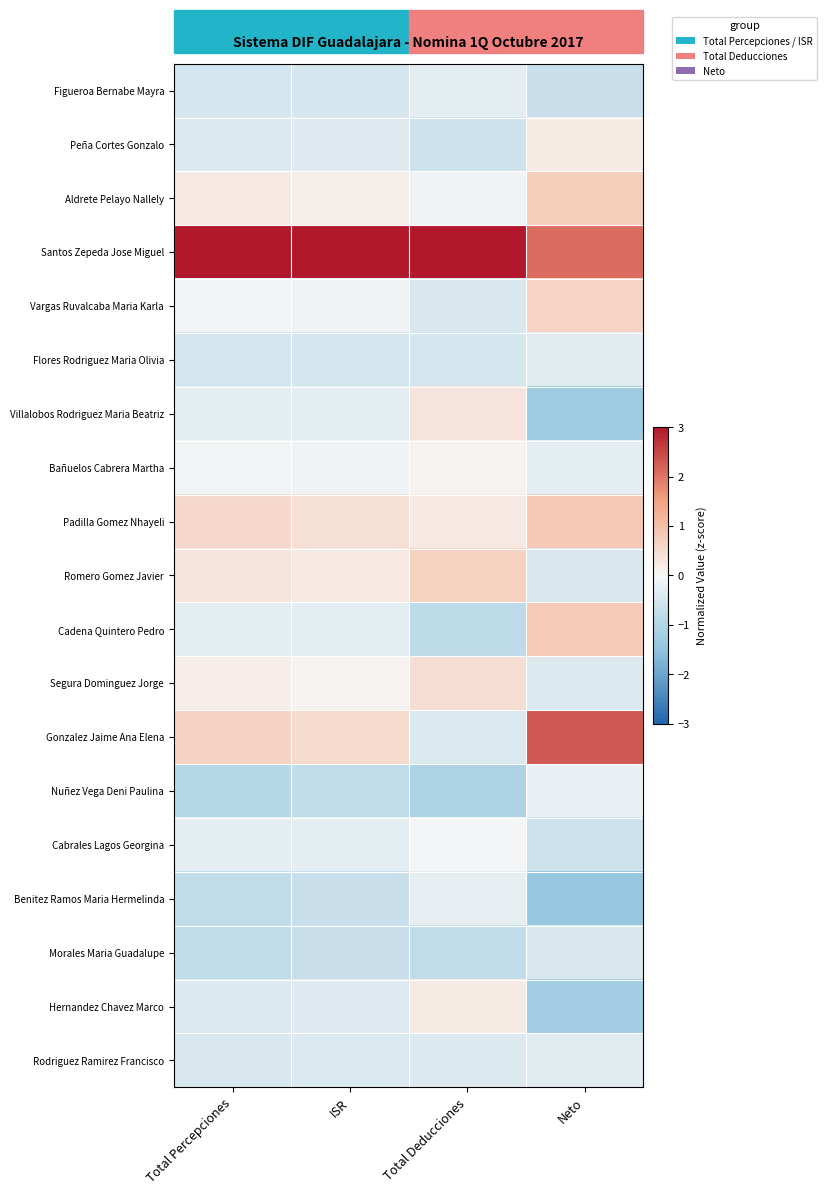

List the series in order of their peak value, highest first.

Santos Zepeda Jose Miguel, Gonzalez Jaime Ana Elena, Padilla Gomez Nhayeli, Cadena Quintero Pedro, Aldrete Pelayo Nallely, Romero Gomez Javier, Vargas Ruvalcaba Maria Karla, Segura Dominguez Jorge, Villalobos Rodriguez Maria Beatriz, Peña Cortes Gonzalo, Hernandez Chavez Marco, Bañuelos Cabrera Martha, Cabrales Lagos Georgina, Nuñez Vega Deni Paulina, Benitez Ramos Maria Hermelinda, Figueroa Bernabe Mayra, Rodriguez Ramirez Francisco, Flores Rodriguez Maria Olivia, Morales Maria Guadalupe